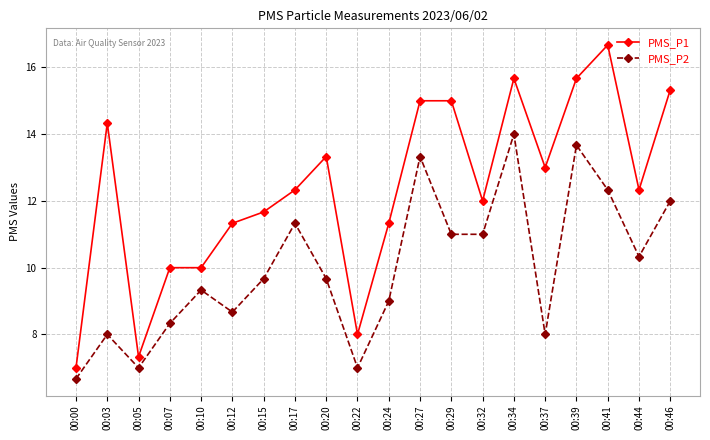

True or false: PMS_P1 and PMS_P2 cross at least once.

False